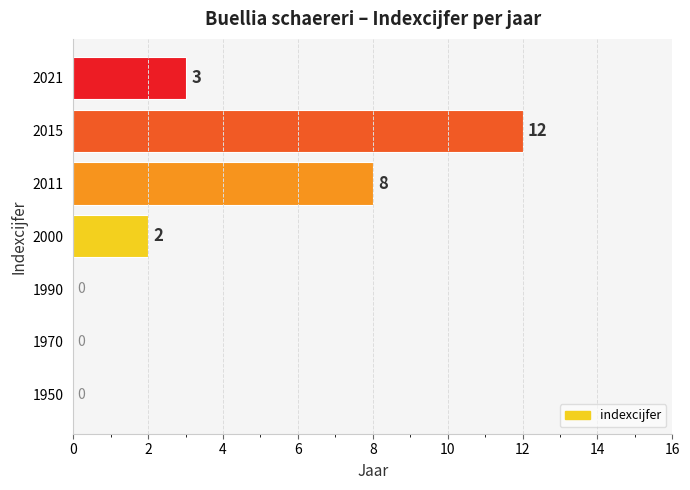

Is it true that the value at 2021 is 3?

True